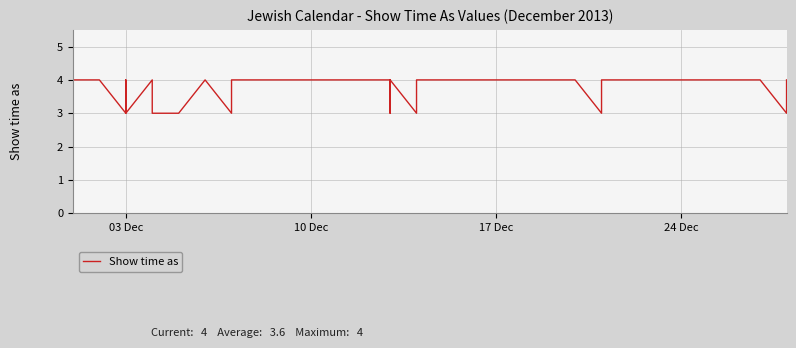

What is the value of the 11th point from the left?

4